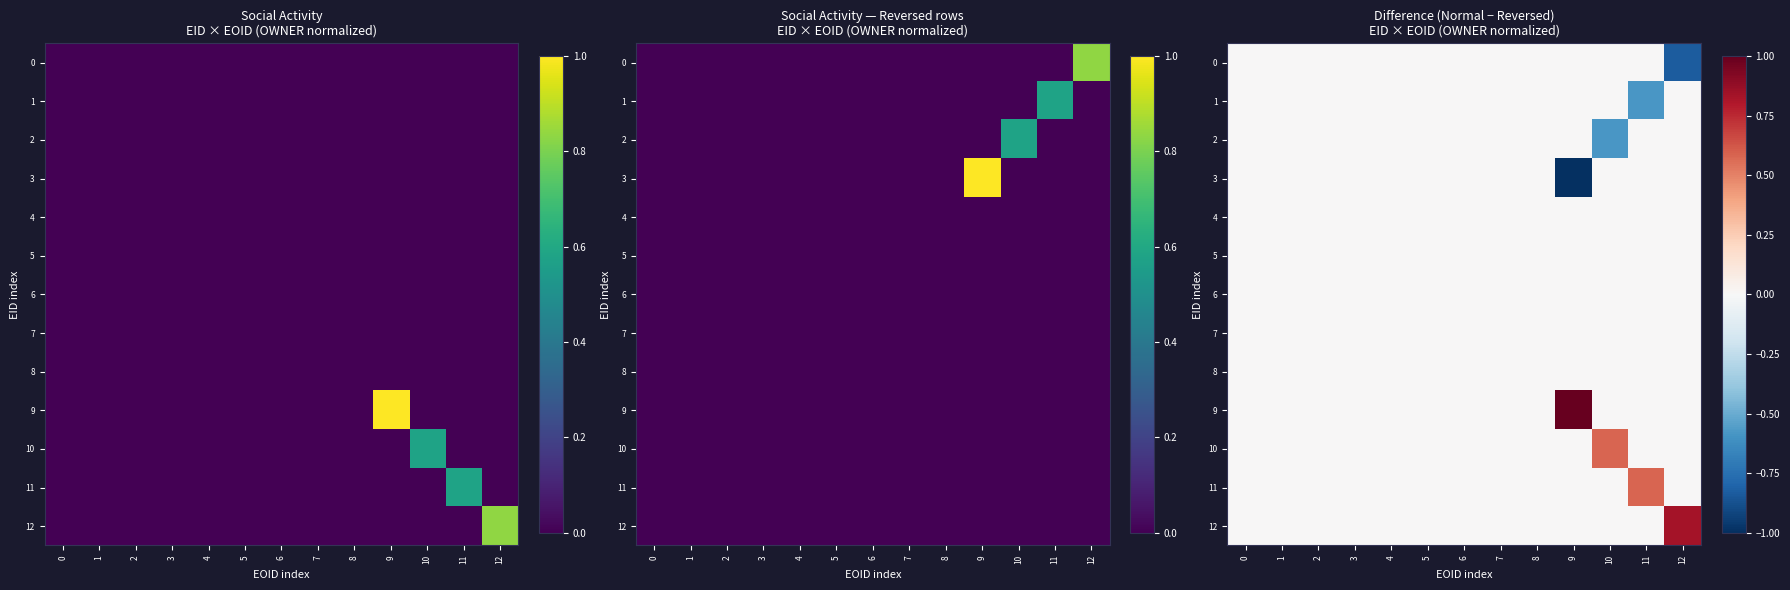

Which series changed the most between 9 and 12?

3